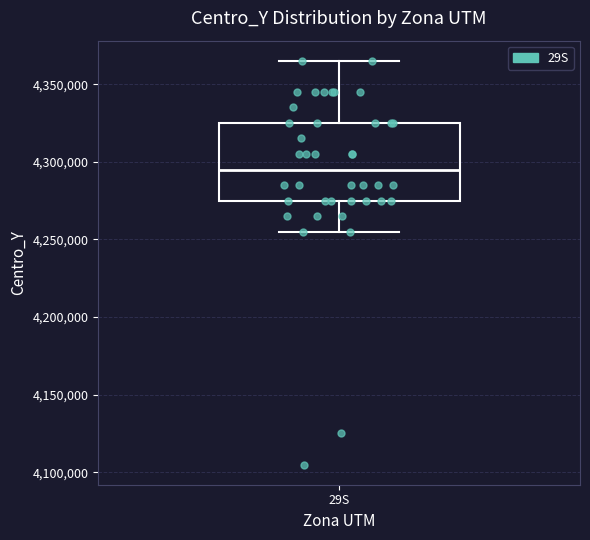

Read this box plot against the y-axis: the position of the median line, the range covered by the box, and the ends of both whiskers. The values are not printed on the chart, so give them approximately, as read against the axis.

median 4295000, box 4275000 to 4325000, whiskers 4255000 to 4365000